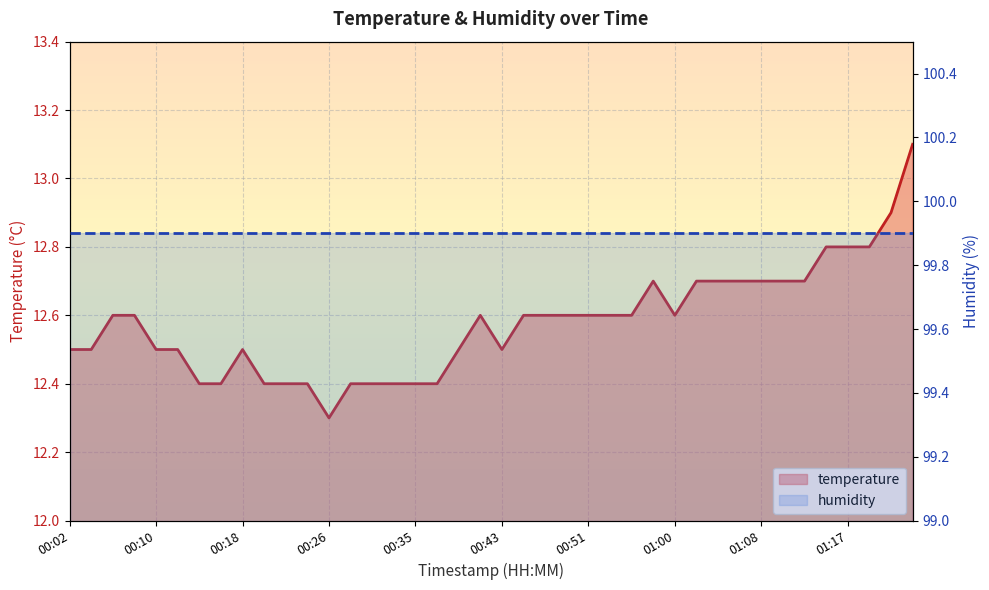

What is the approximate value at 00:24?

12.4